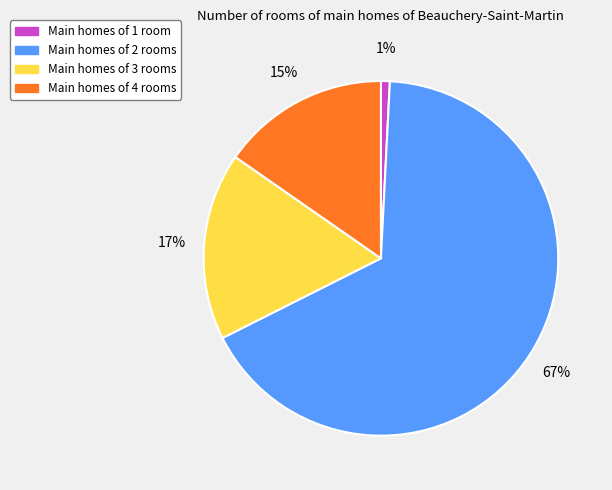

To the nearest percent, what is the difference between the largest and smallest slice percentages?

66%